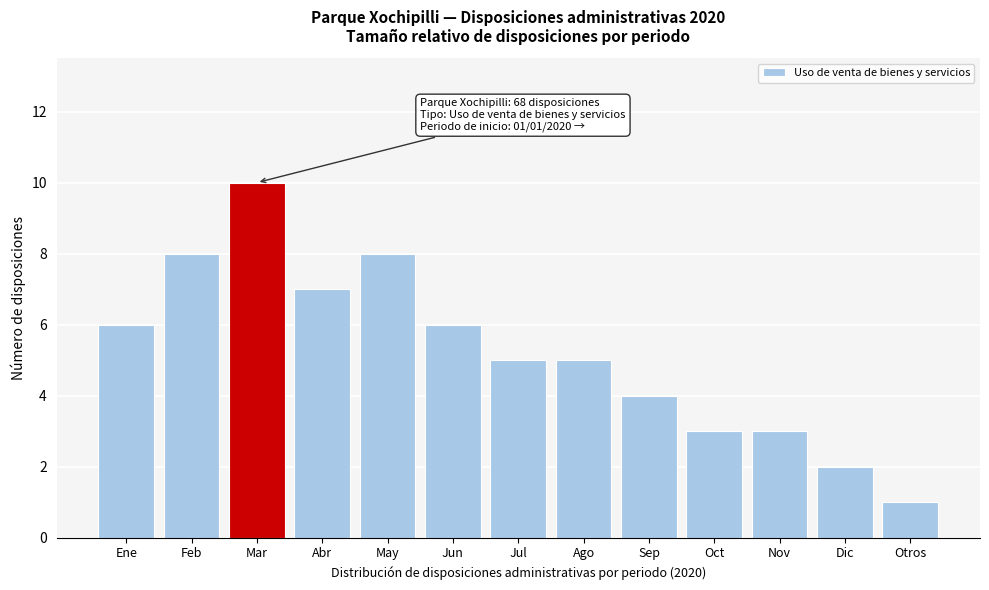

Reading left to right, transcribe all the data shown in this chart.

Ene=6	Feb=8	Mar=10	Abr=7	May=8	Jun=6	Jul=5	Ago=5	Sep=4	Oct=3	Nov=3	Dic=2	Otros=1